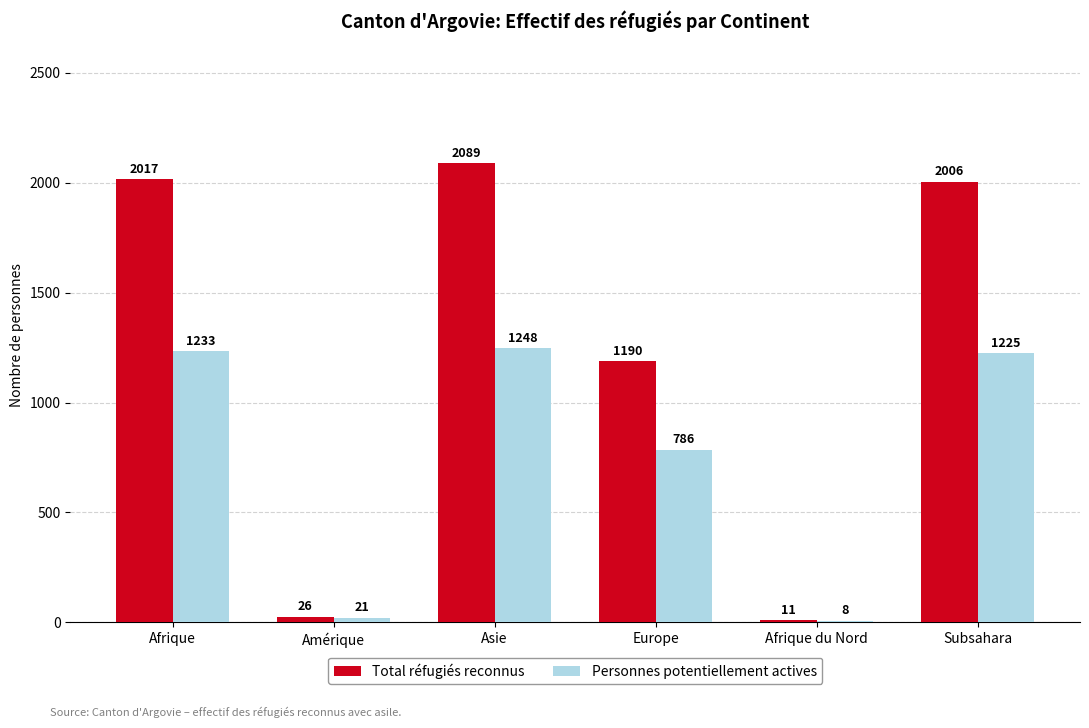

At how many categories does at least one series exceed 641?

4